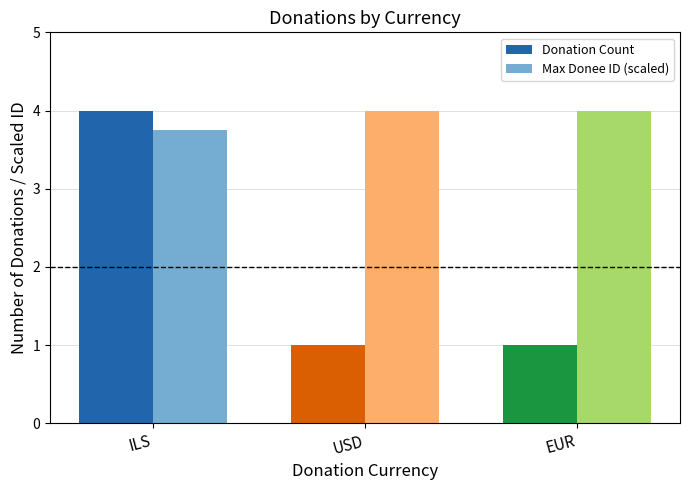

Reading left to right, extract all data points from this chart.

Donation Count: 4.0	1.0	1.0
Max Donee ID (scaled): 3.7	4.0	4.0